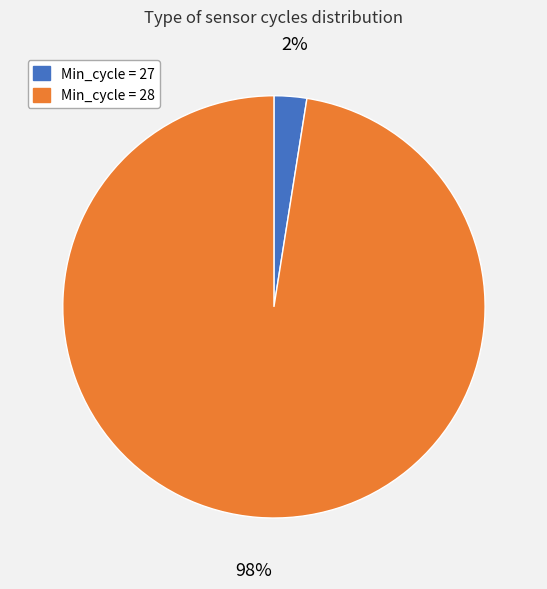

Does any single category account for the majority?

Yes